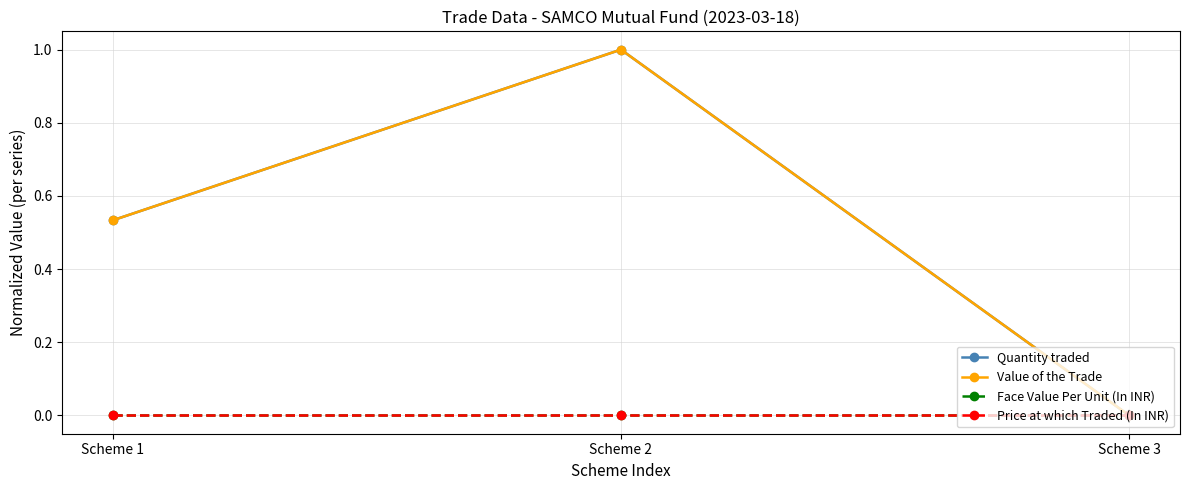

Is this an area chart (filled region under the line)?

No